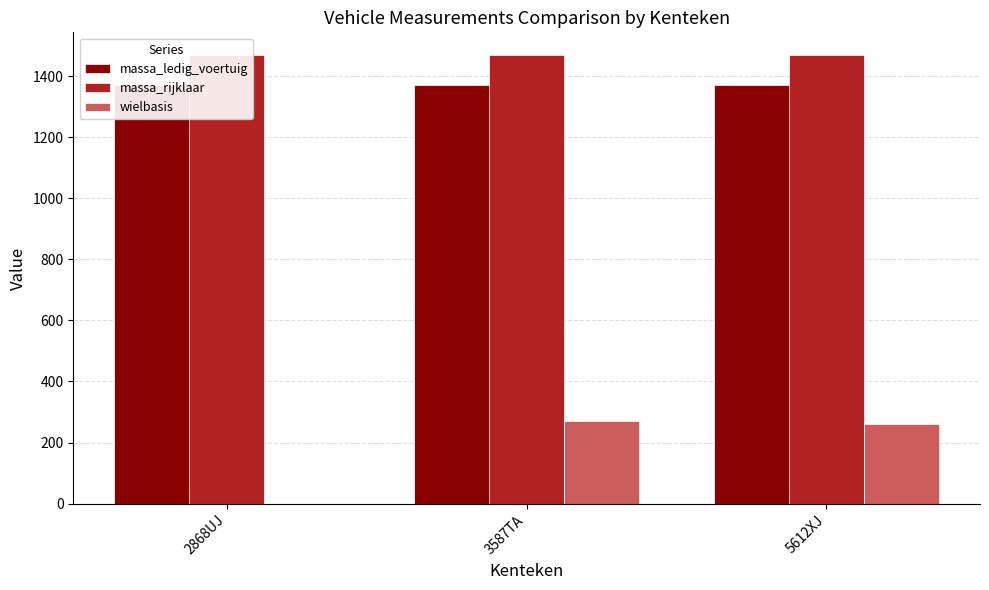

What is the value of the massa_rijklaar bar at the 2nd from the left?

1470